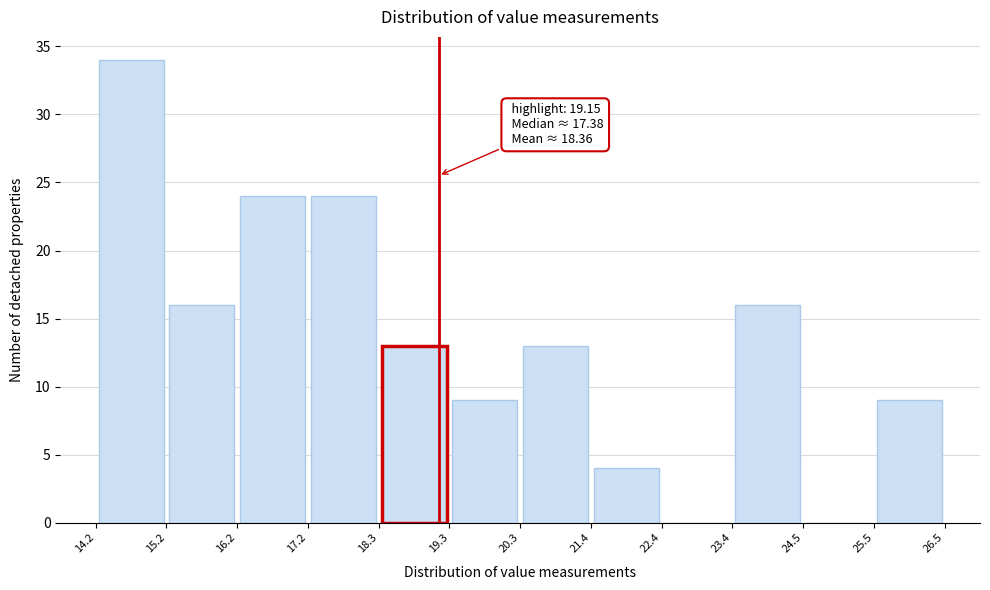

Over which range of the x-axis is the bar tallest?

14.2 to 15.2